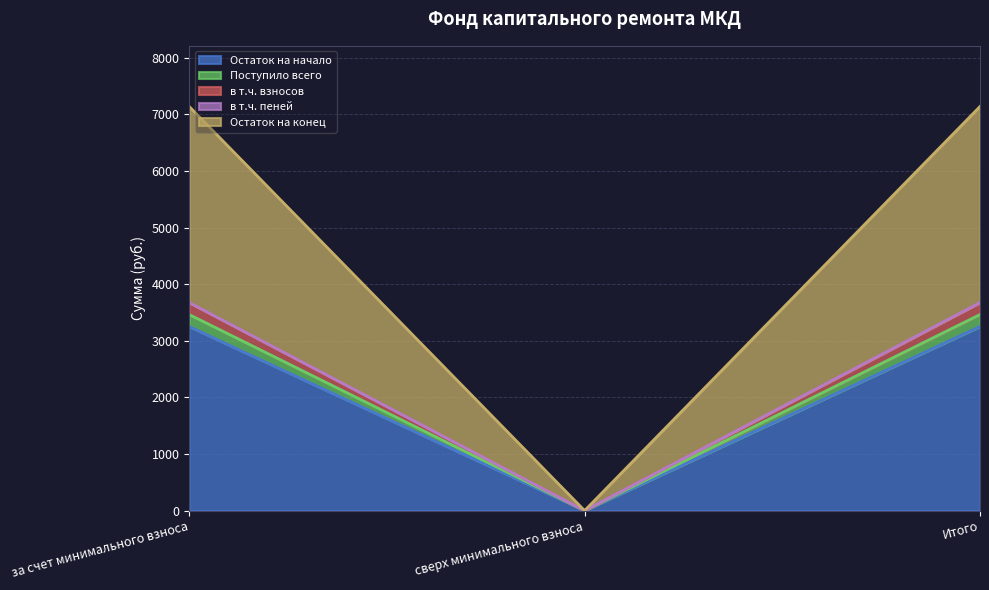

Which category has the lowest value in the Остаток на начало series?

сверх минимального взноса